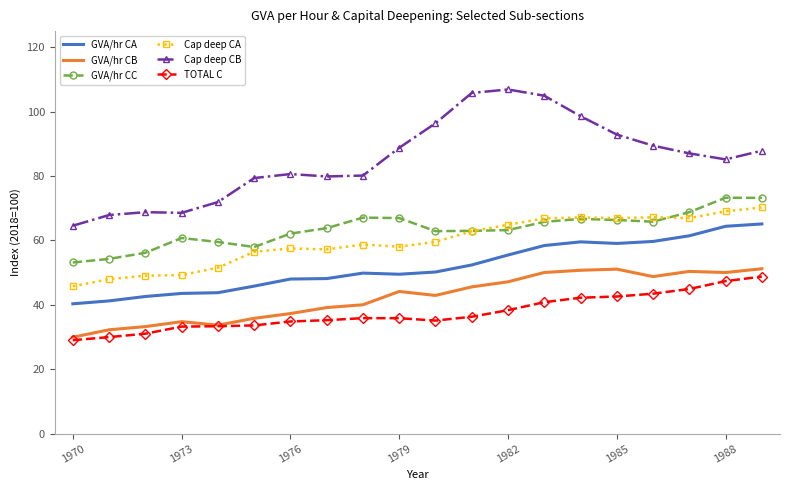

True or false: GVA/hr CB has more than 2 interior local peaks.

True